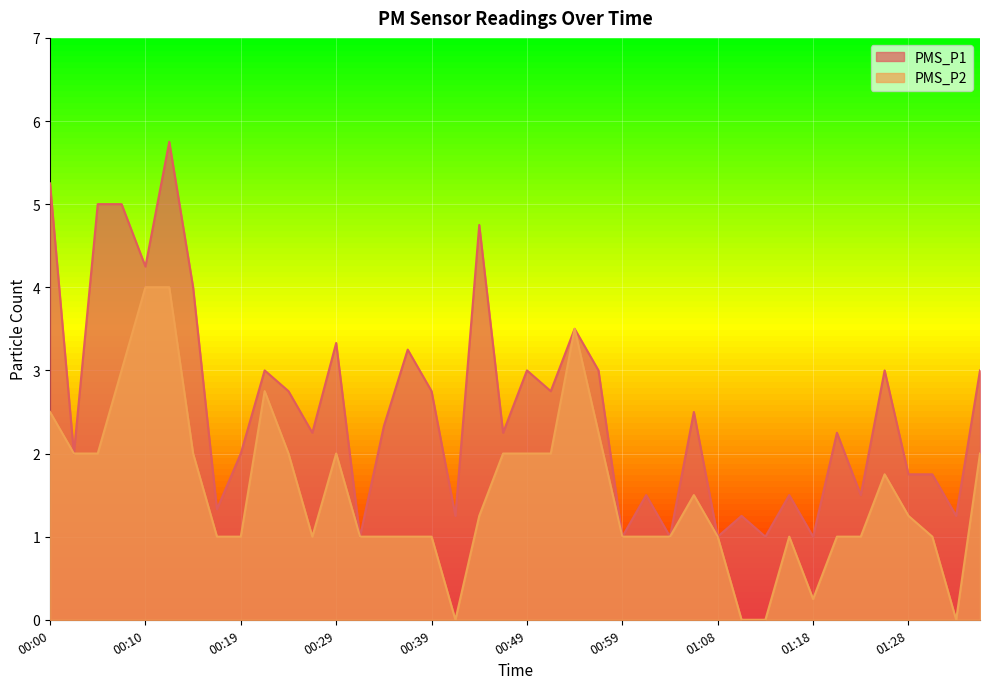

At 00:12, list the series in order from largest to smallest.

PMS_P1, PMS_P2